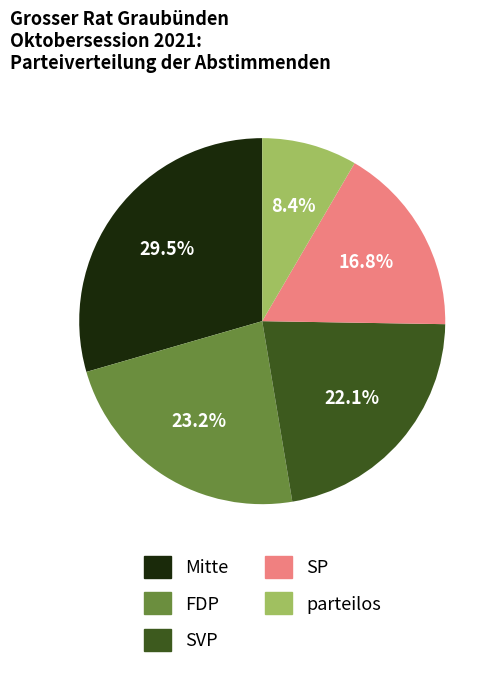

Is there a majority slice in this chart?

No